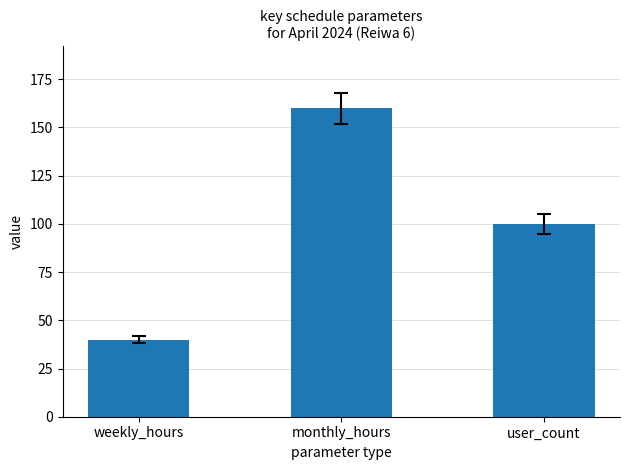

The value at user_count is 161. True or false?

False